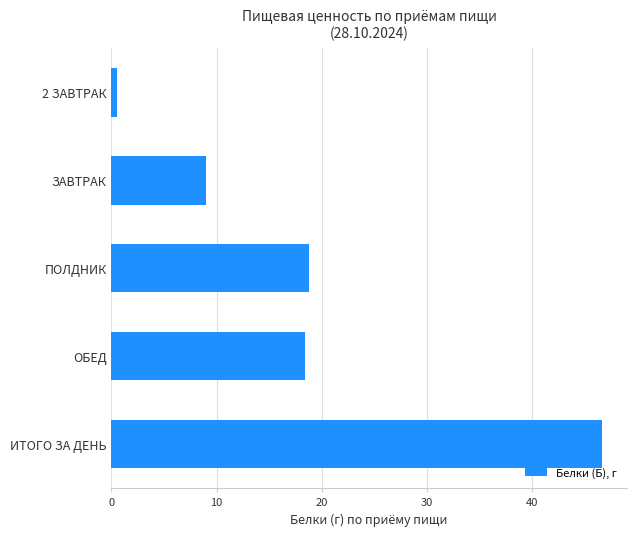

What is the sum of all values?

93.4